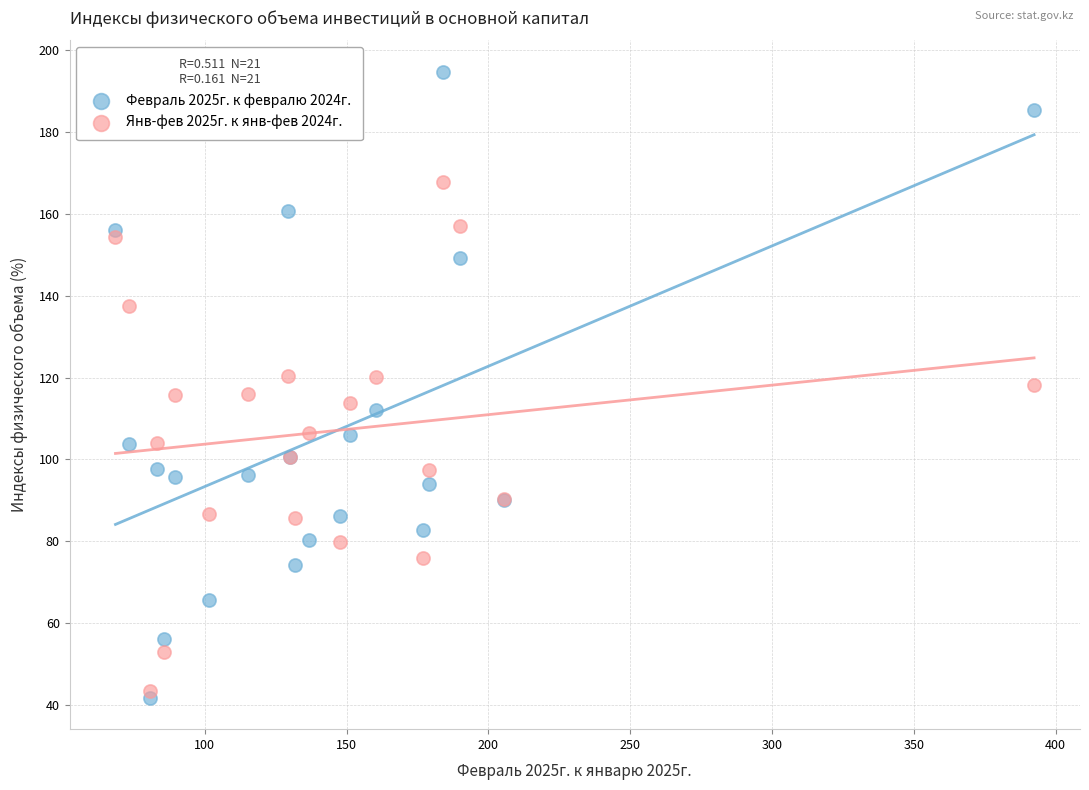

What is the X range (max minus min) for the scatter plot?

323.9